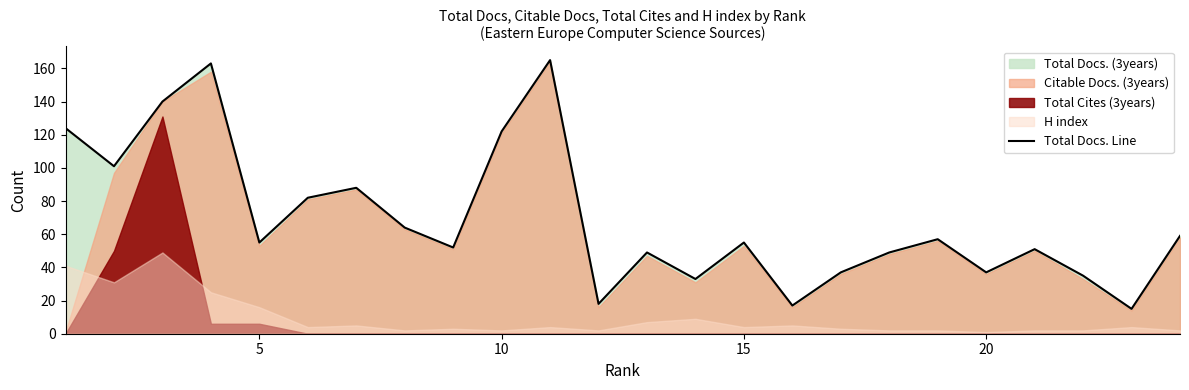

How many interior local peaks (higher than both neighbors) does the data have?

7